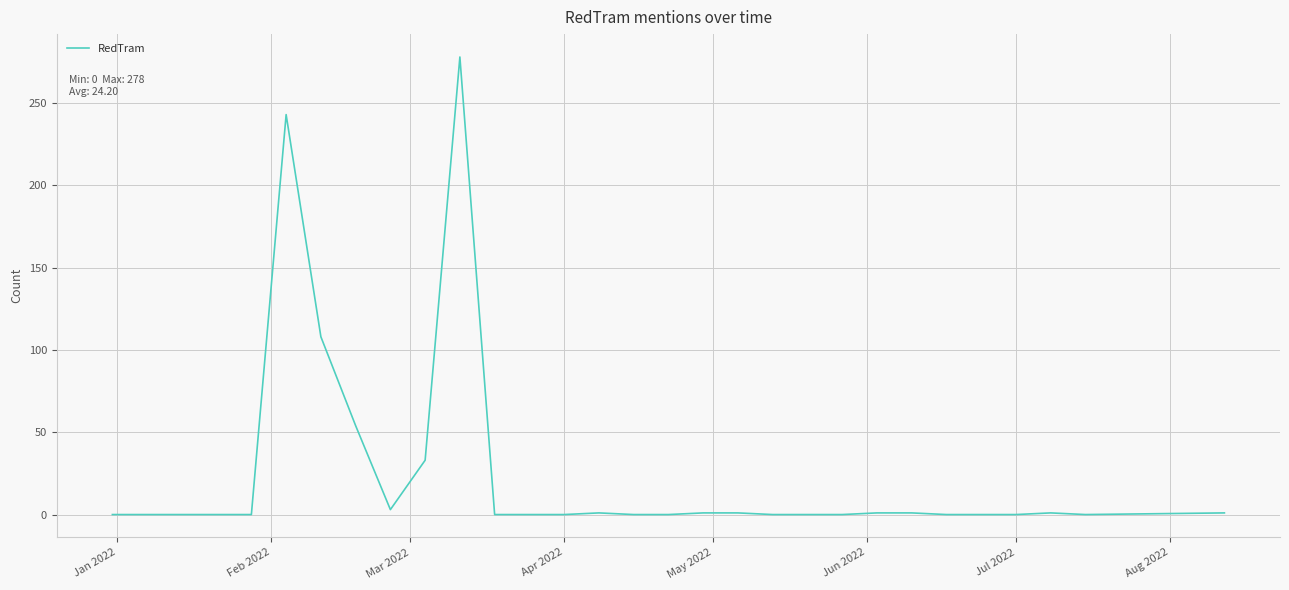

What is the difference between the maximum and minimum values?

278